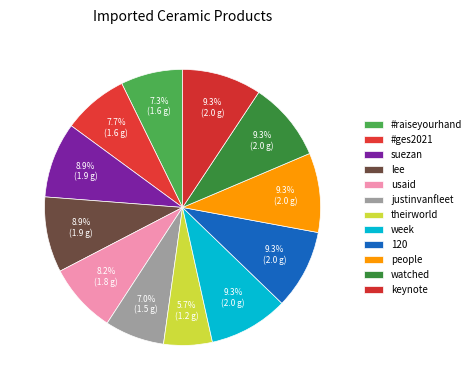

Combined, what portion of the pie is 120 and usaid?

17.5%